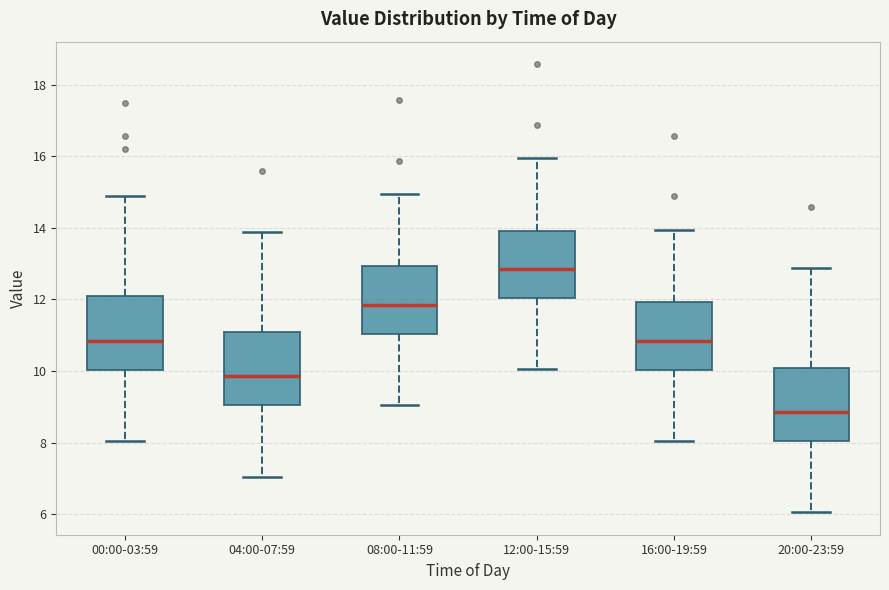

Where is the lower edge of the box for 04:00-07:59 on the y-axis? The values are not printed on the chart, so give them approximately, as read against the axis.

9.0